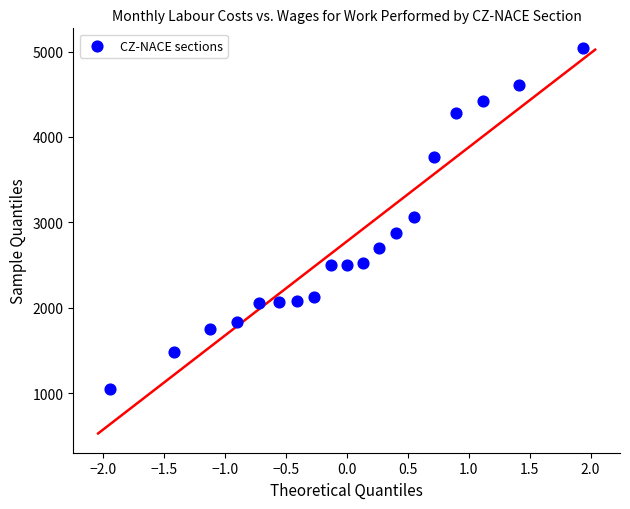

What is the range of Y values (max minus min)?

3995